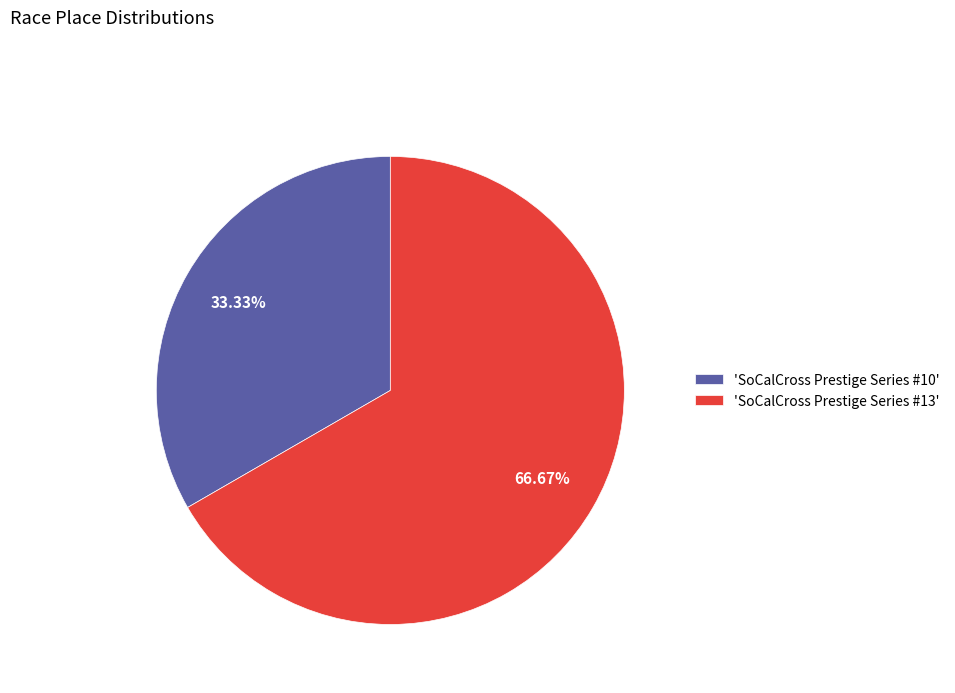

Is there a majority slice in this chart?

Yes